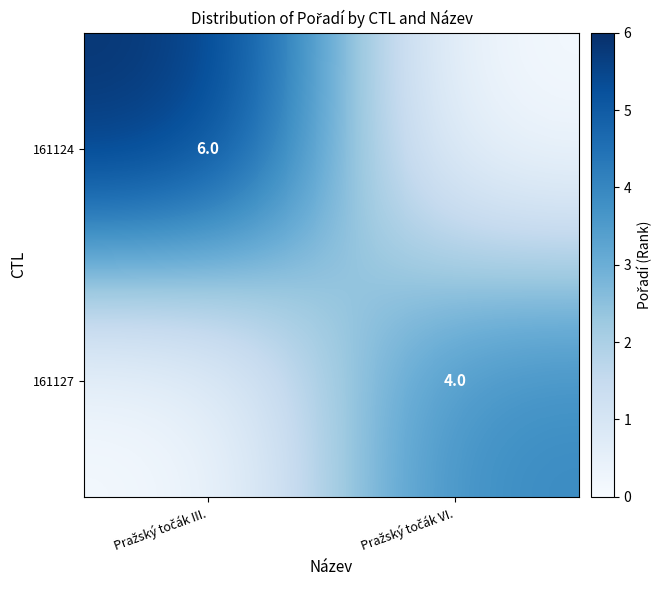

Count the 161124 values in the range 0 to 6.

2